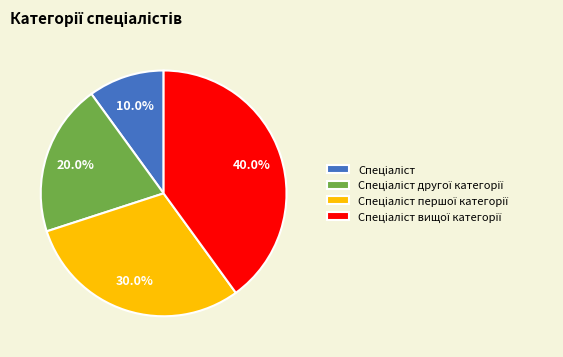

Is there a majority slice in this chart?

No